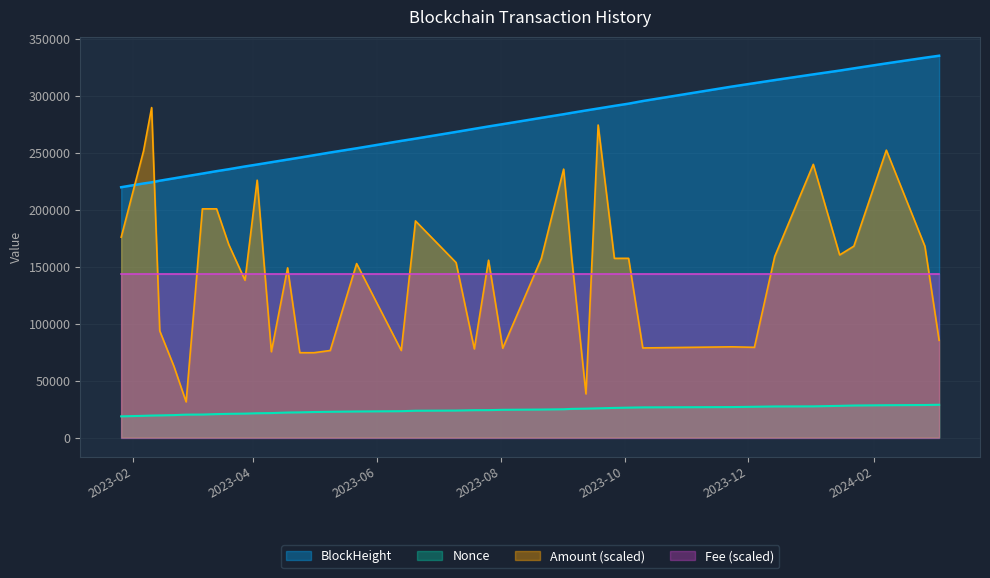

What is the greatest value displayed?

335066.0